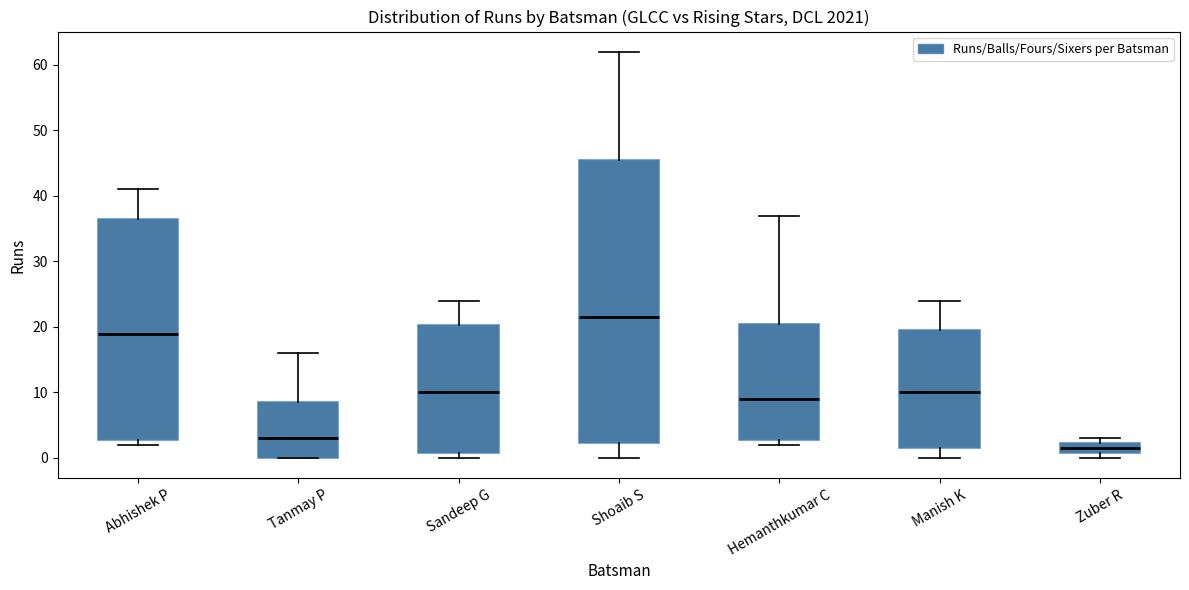

Reading left to right, transcribe this box plot: for each box, give where its median line is, the range the box spans, and where its two whiskers end, as read against the y-axis. The values are not printed on the chart, so give them approximately, as read against the axis.

Abhishek P: median 19, box 3 to 37, whiskers 2 to 41
Tanmay P: median 3, box 0 to 9, whiskers 0 to 16
Sandeep G: median 10, box 1 to 20, whiskers 0 to 24
Shoaib S: median 22, box 2 to 46, whiskers 0 to 62
Hemanthkumar C: median 9, box 3 to 21, whiskers 2 to 37
Manish K: median 10, box 2 to 20, whiskers 0 to 24
Zuber R: median 2 (inside the box), box 1 to 2, whiskers 0 to 3